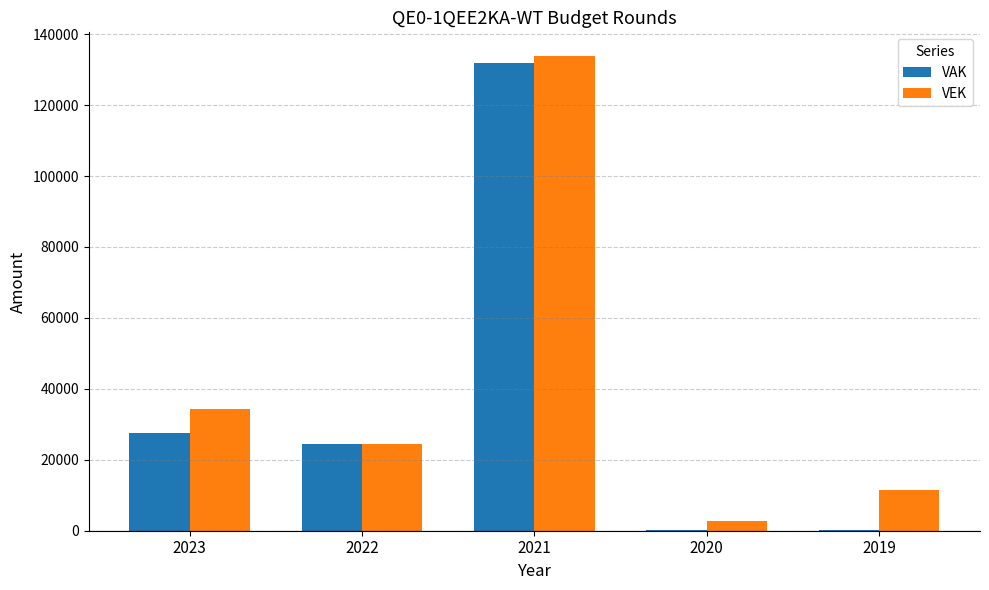

What is the sum of all VEK values?

206898